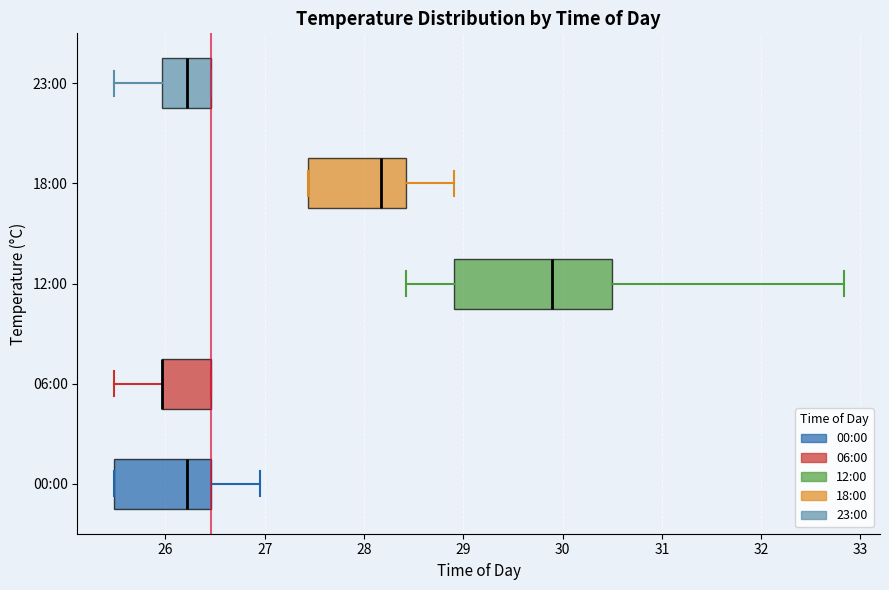

Comparing the boxes themselves (not the whiskers), which one is the widest?

12:00